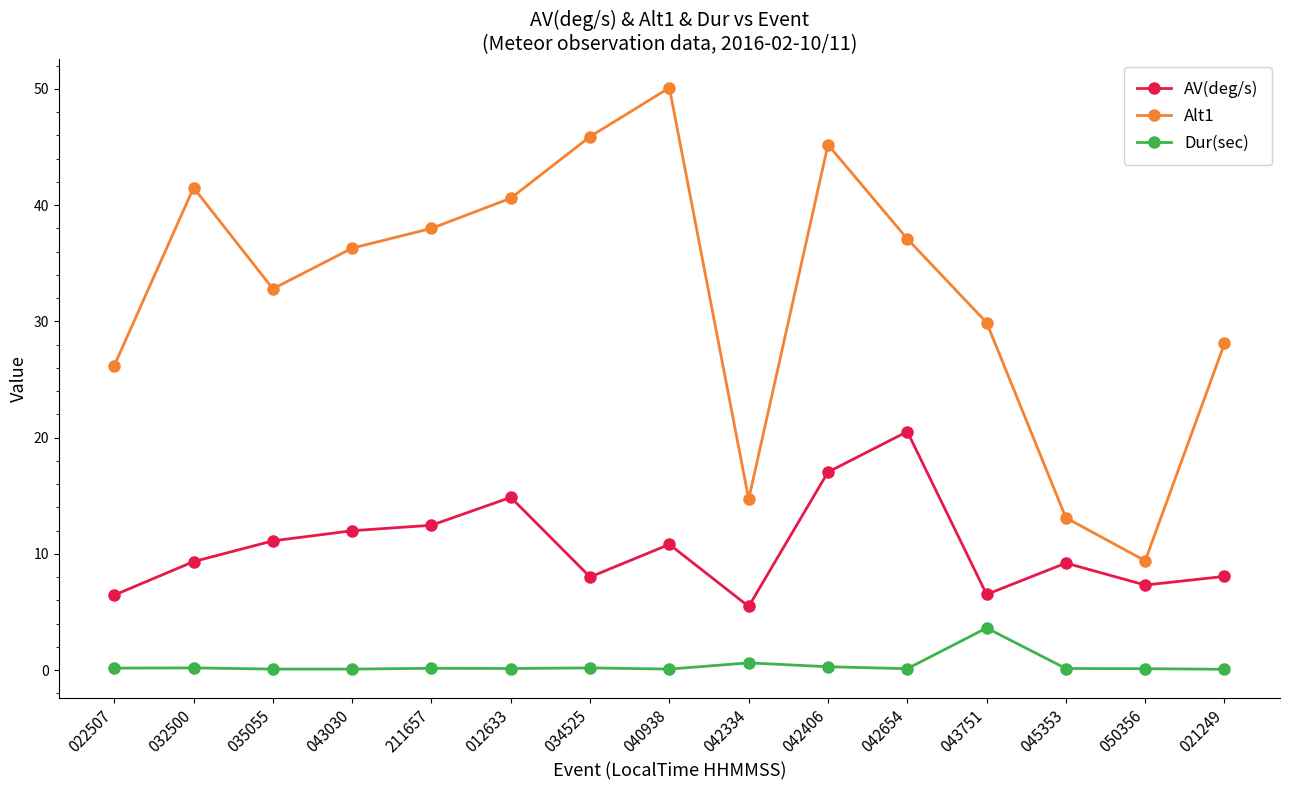

Between 042406 and 050356, which series saw the biggest shift?

Alt1